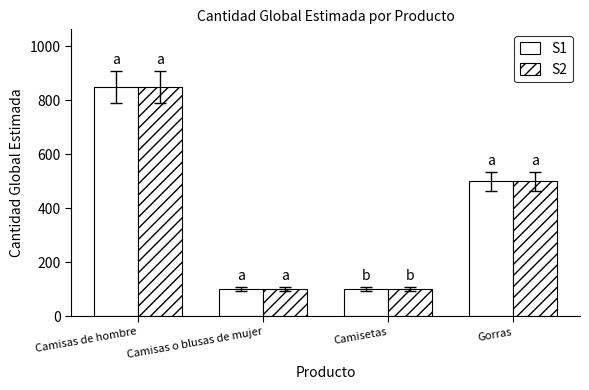

What is the sum of all S1 values?

1550